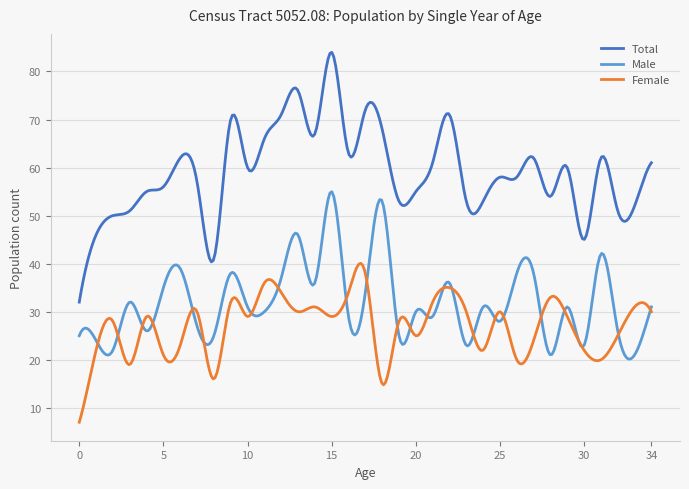

True or false: Total and Male cross at least once.

False